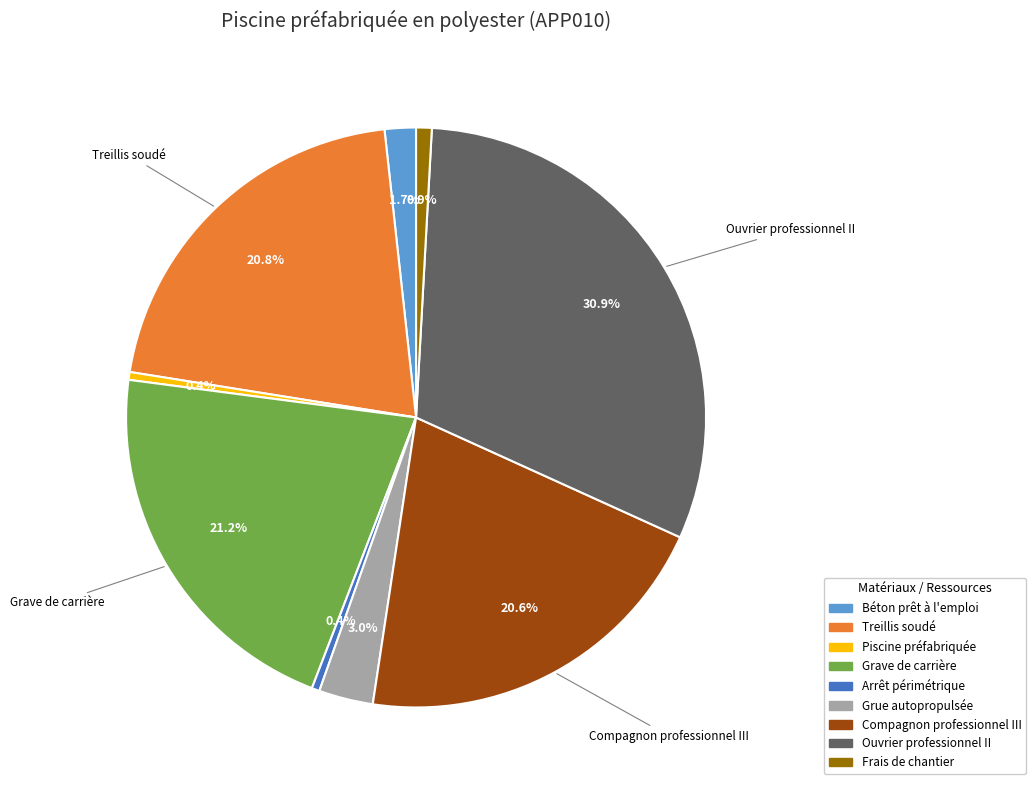

Between Compagnon professionnel III and Frais de chantier, which is larger?

Compagnon professionnel III